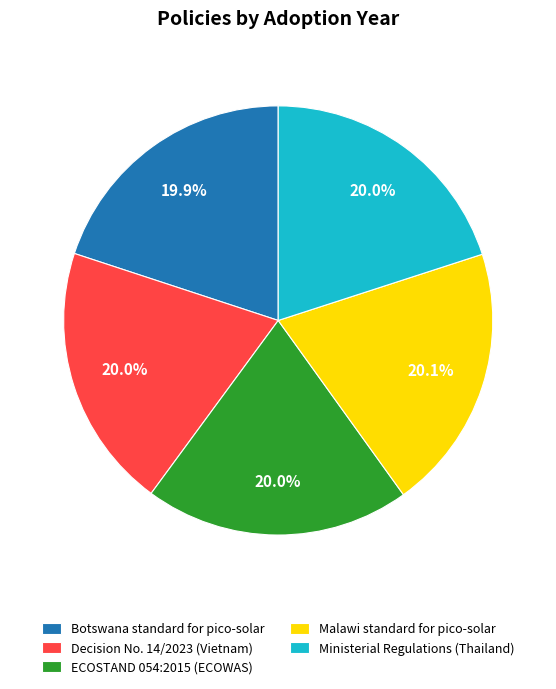

How many slices are in this pie chart?

5